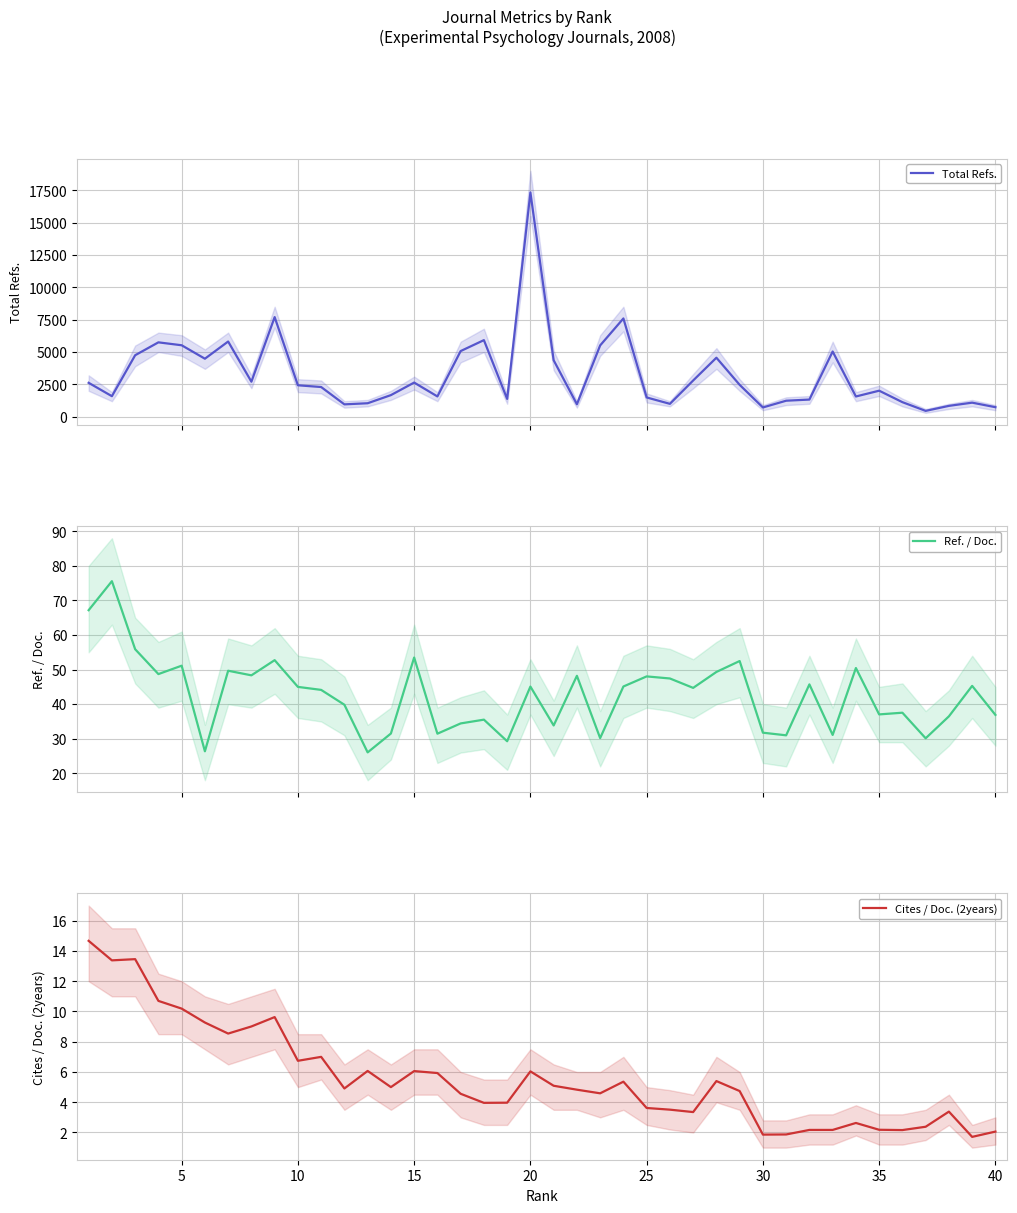

What is the value of the Cites / Doc. (2years) point at the 27th from the left?

3.4